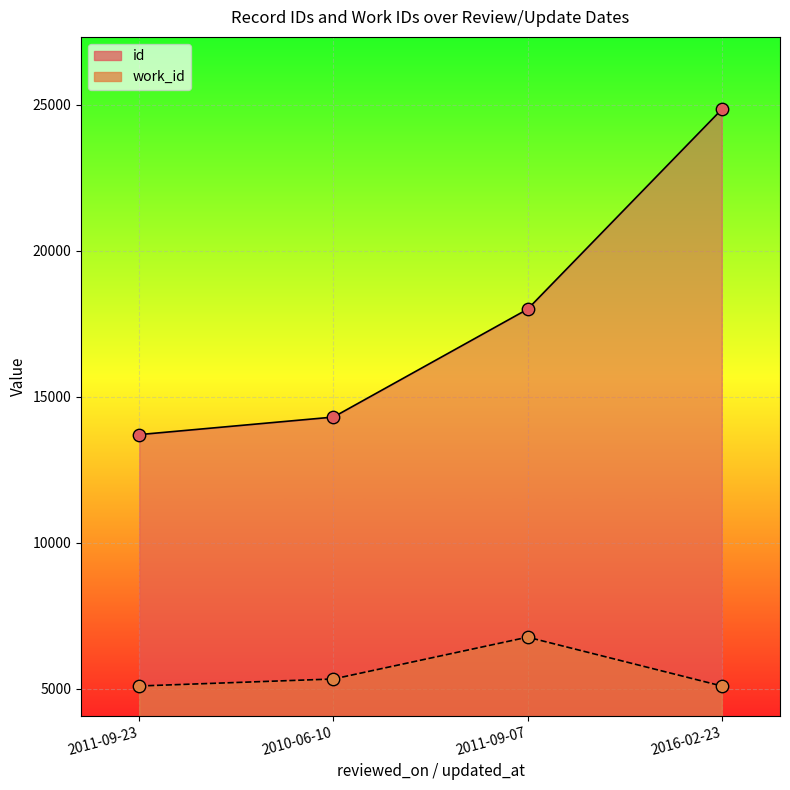

What are all the series names shown in the legend?

id, work_id